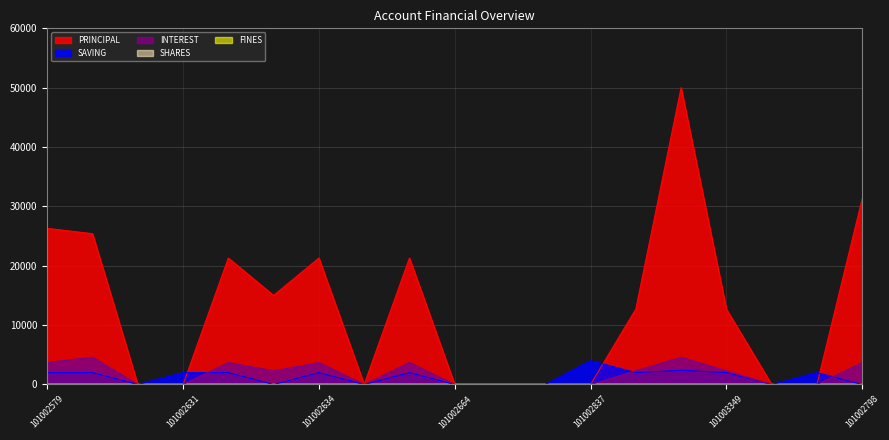

Reading left to right, transcribe all the data shown in this chart.

PRINCIPAL: 26300	25400	0	0	21300	15000	21300	0	21300	0	0	0	0	12700	50000	12700	0	0	31300
SAVING: 2000	2000	0	2000	2000	0	2000	0	2000	0	0	0	4000	2000	2400	2000	0	2000	0
INTEREST: 3700	4600	0	0	3700	2300	3700	0	3700	0	0	0	0	2300	4600	2300	0	0	3700